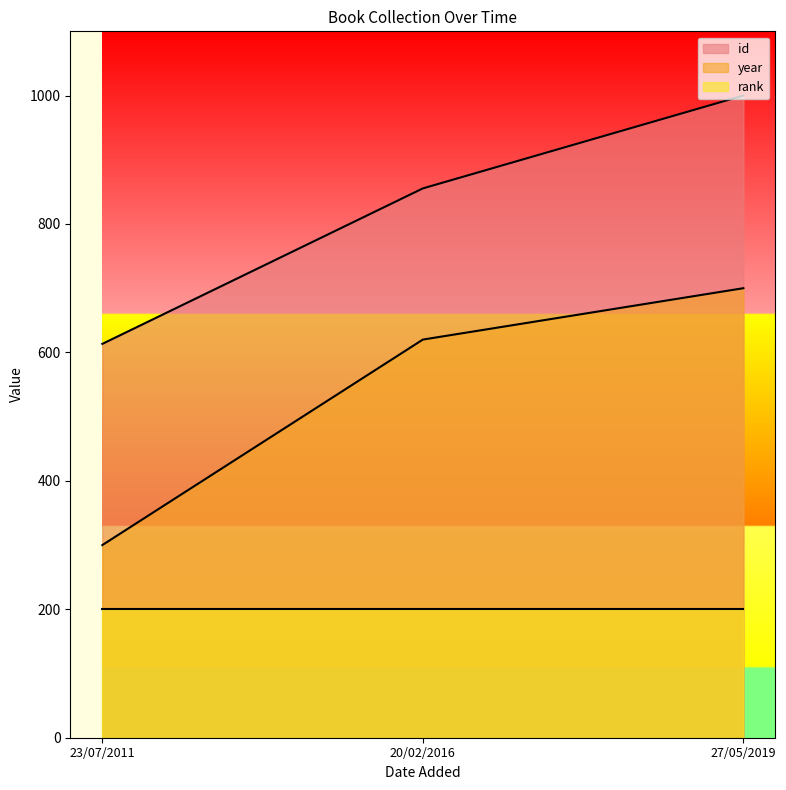

Count the number of data series in this chart.

3